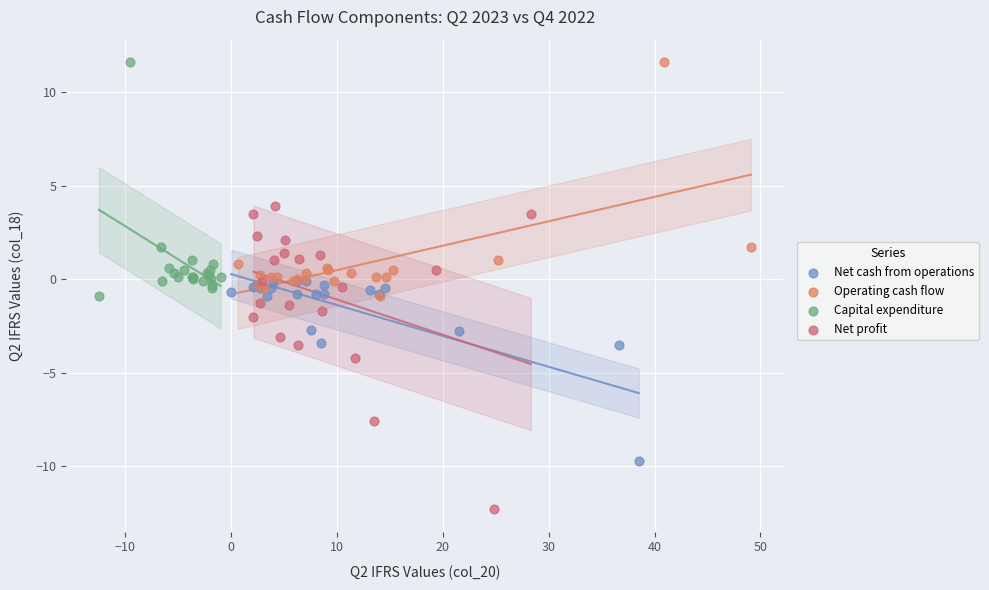

Which series contains the lowest Y value?

Net profit